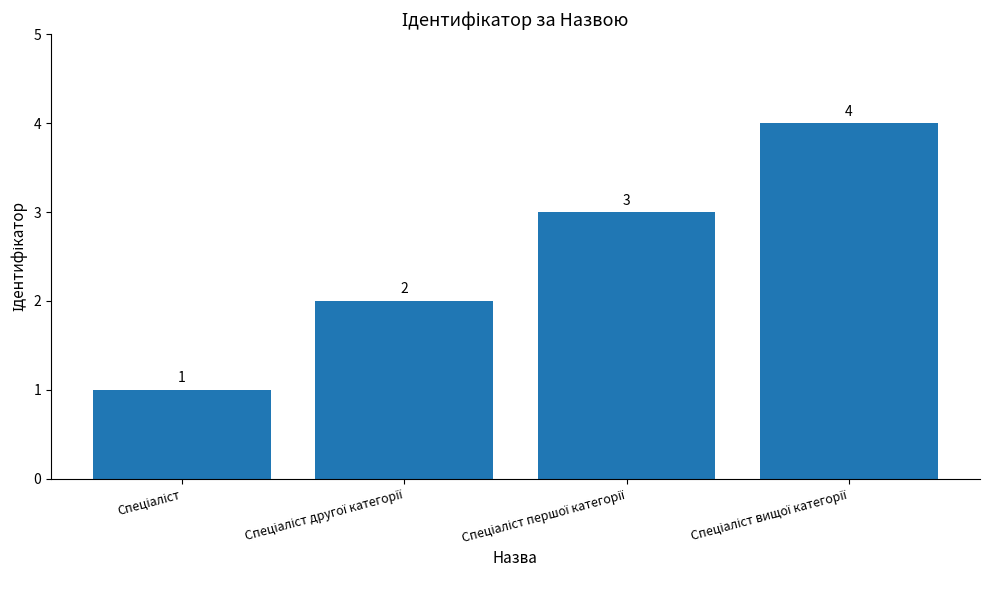

What is the difference between the maximum and minimum values?

3